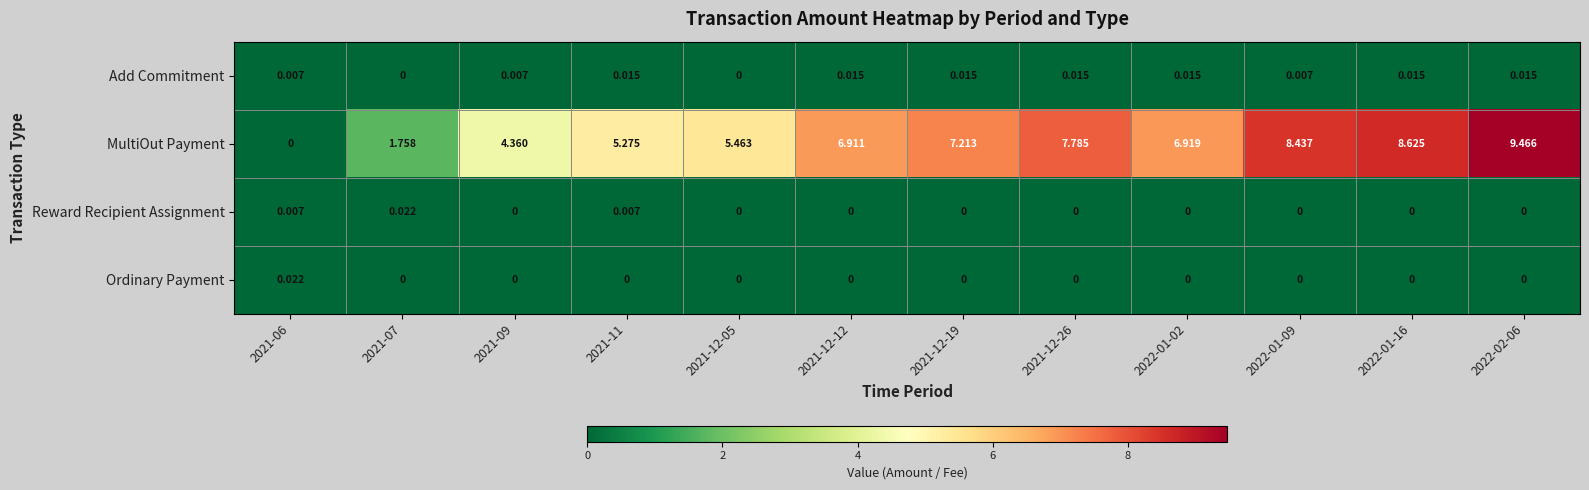

Is the value of Ordinary Payment at 2021-12-05 greater than the value of Add Commitment at 2021-12-26?

No